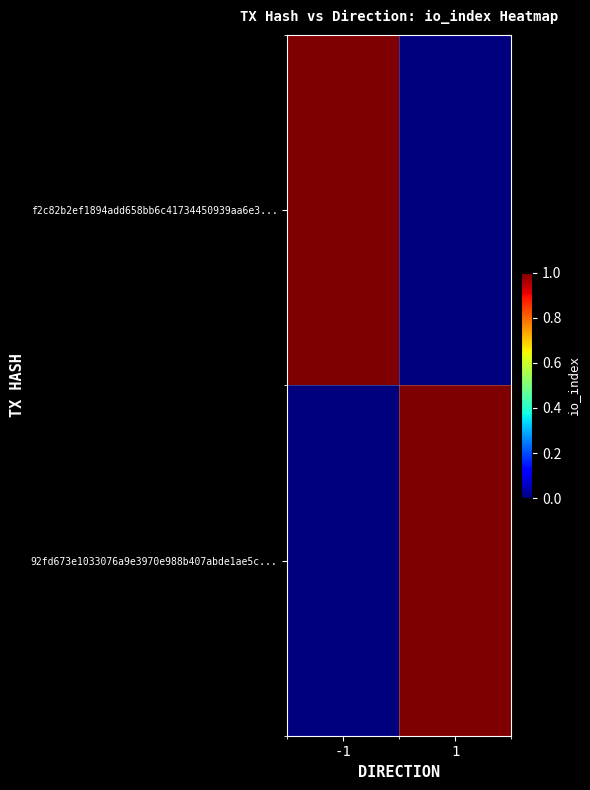

List the series in order of their peak value, highest first.

f2c82b2ef1894add658bb6c41734450939aa6e3..., 92fd673e1033076a9e3970e988b407abde1ae5c...